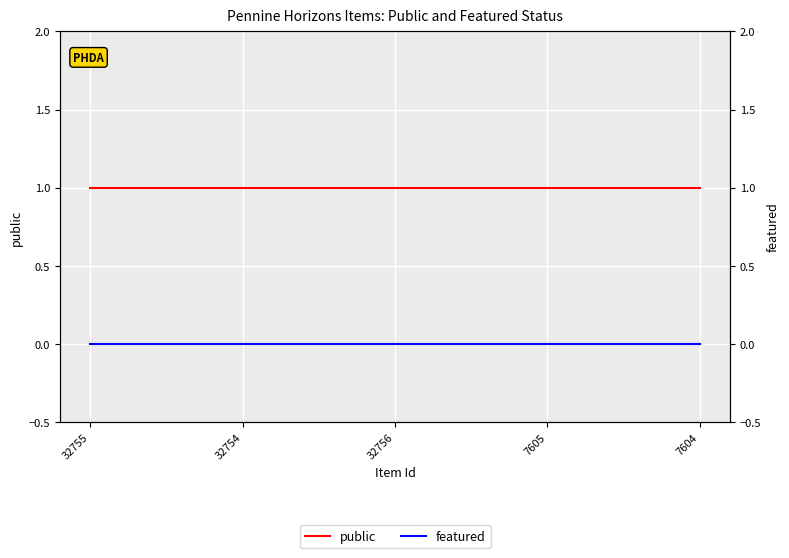

What is the label of the 5th point from the right?

32755